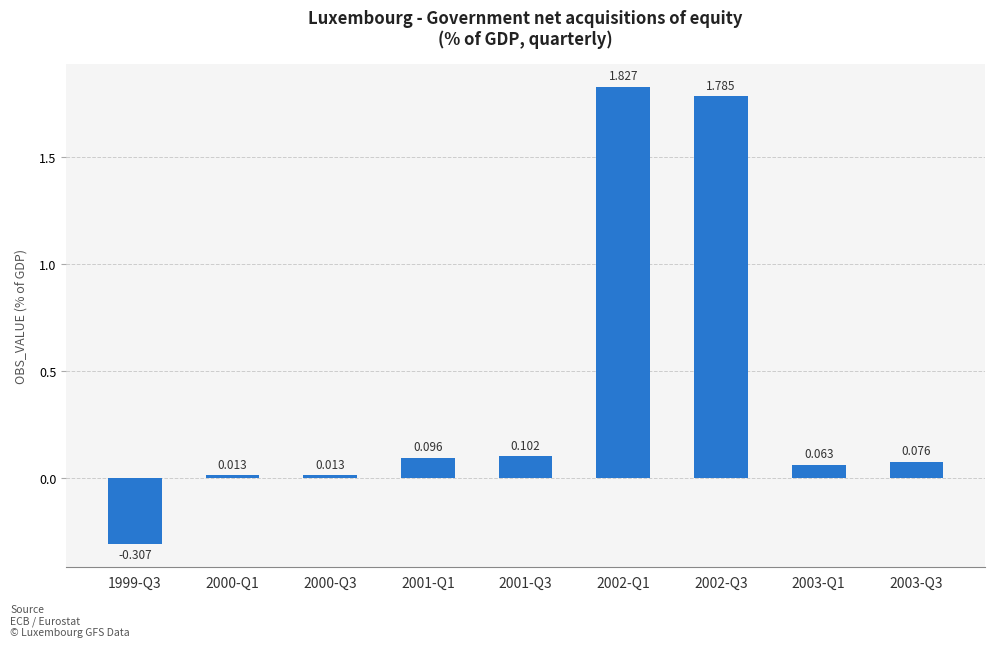

List the labels in order of value, largest first.

2002-Q1, 2002-Q3, 2001-Q3, 2001-Q1, 2003-Q3, 2003-Q1, 2000-Q3, 2000-Q1, 1999-Q3